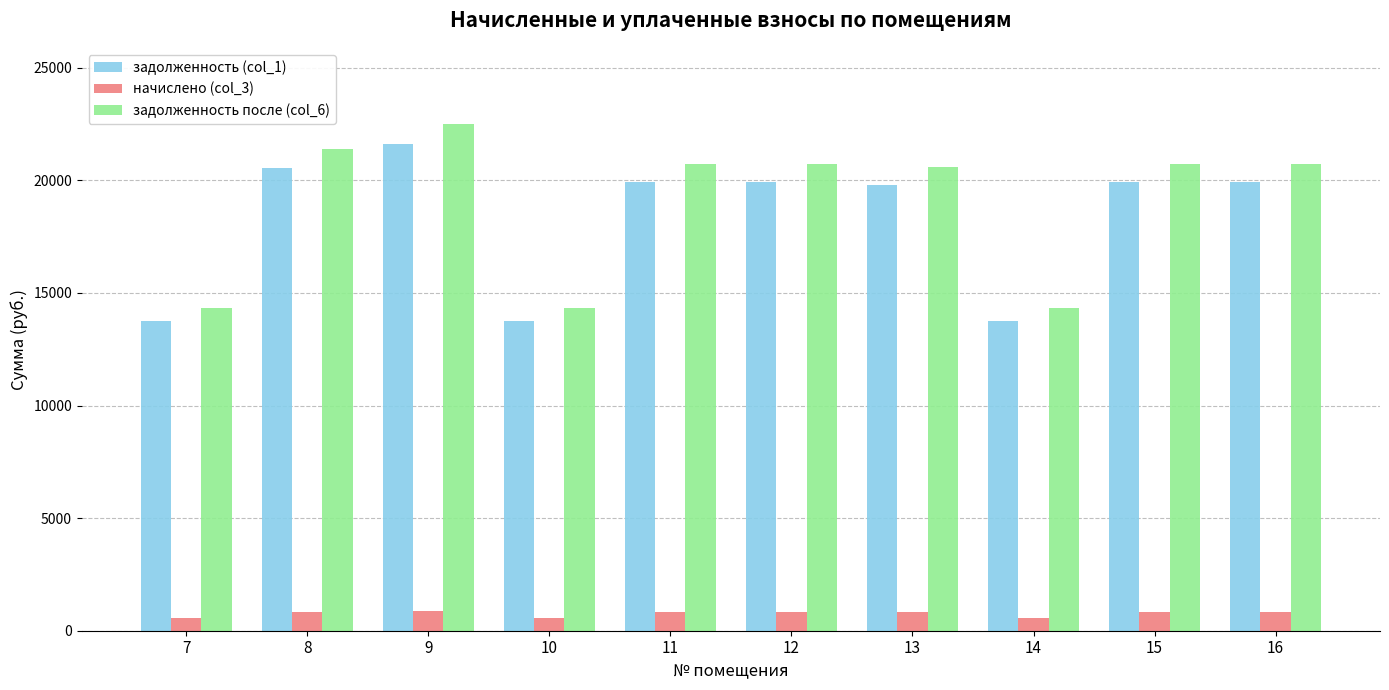

What is the spread (max minus min) of values at 12?

19918.2